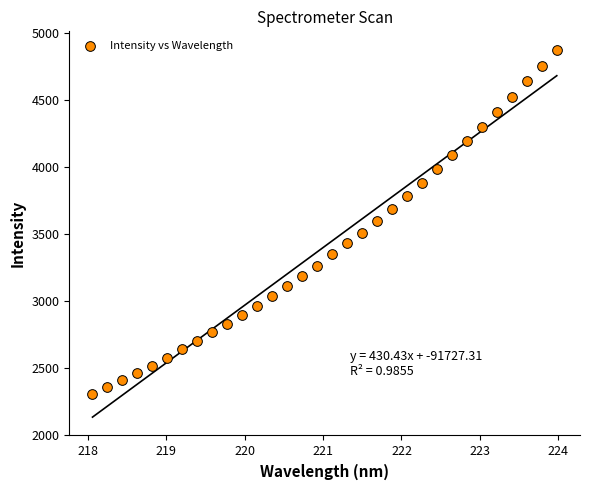

What is the range of Y values (max minus min)?

2567.1